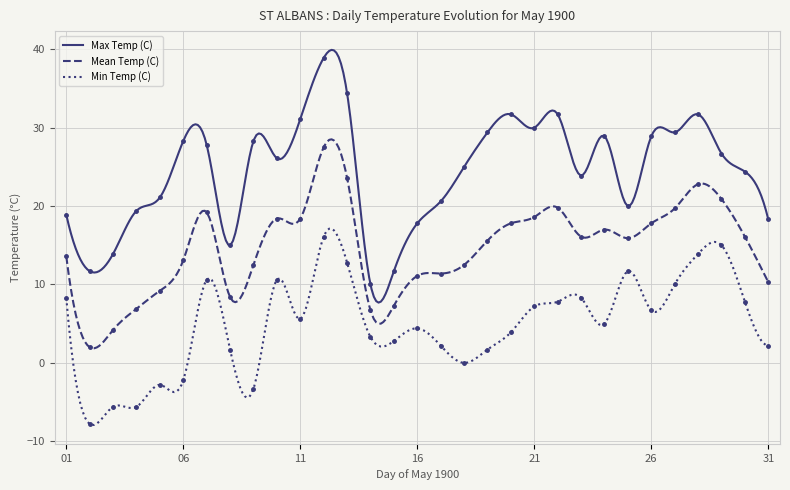

Is the value of Mean Temp (C) at 22 greater than the value of Min Temp (C) at 16?

Yes